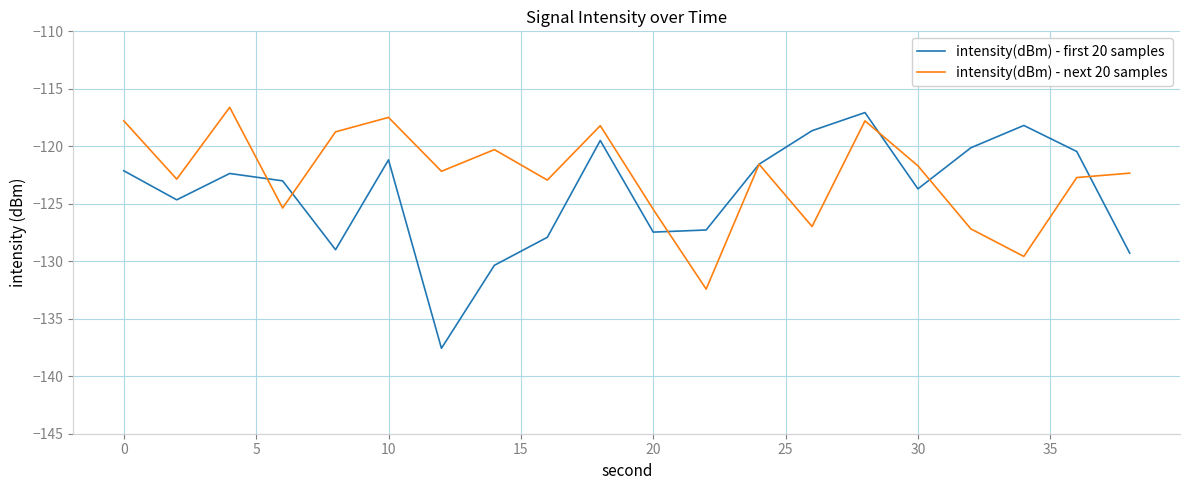

List the series in order of their overall mean, highest first.

intensity(dBm) - next 20 samples, intensity(dBm) - first 20 samples